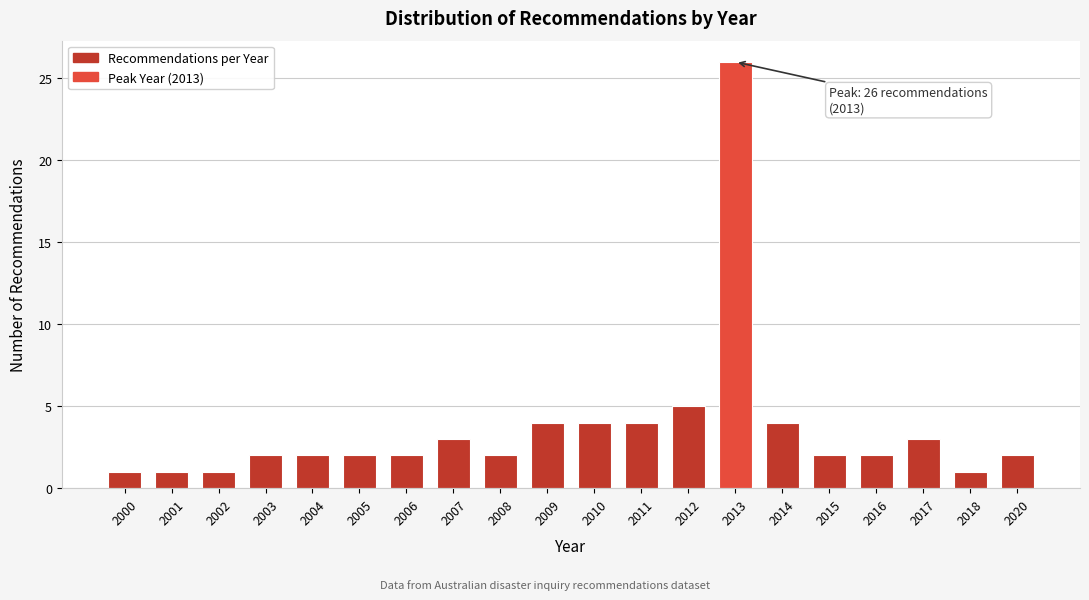

Reading left to right, what are all the values shown in this chart?

2000=1	2001=1	2002=1	2003=2	2004=2	2005=2	2006=2	2007=3	2008=2	2009=4	2010=4	2011=4	2012=5	2013=26	2014=4	2015=2	2016=2	2017=3	2018=1	2020=2